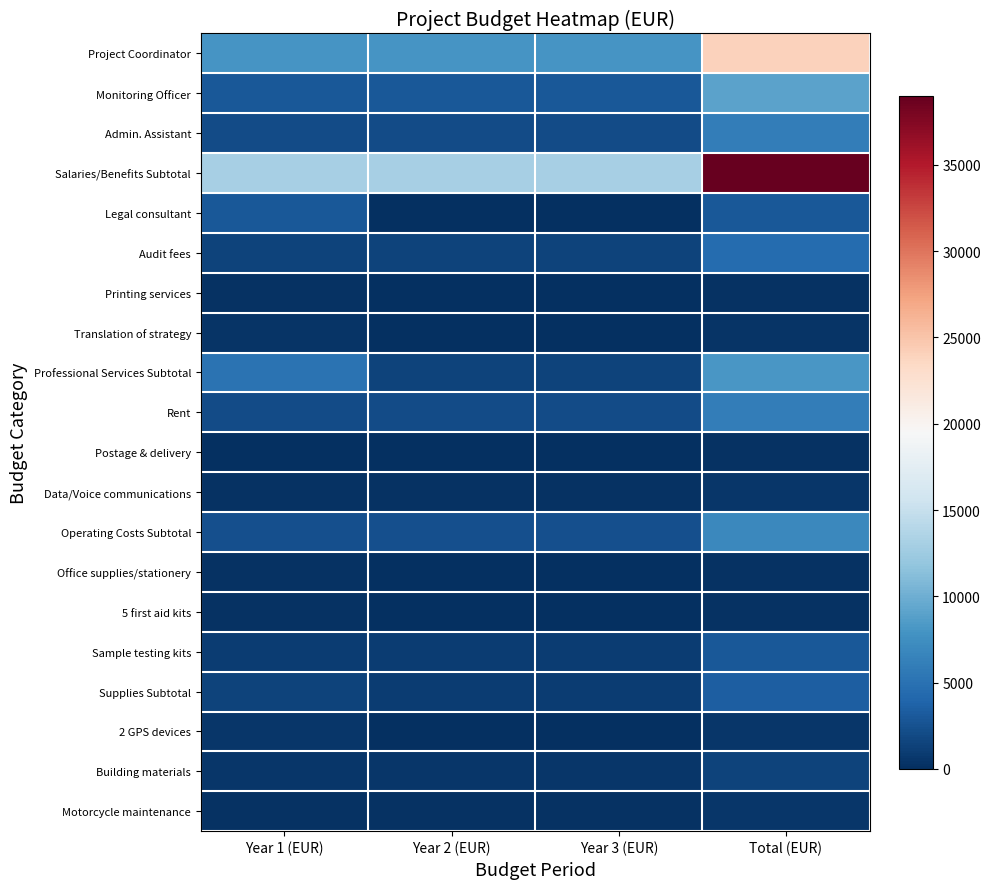

Which series has the widest spread of values?

Salaries/Benefits Subtotal